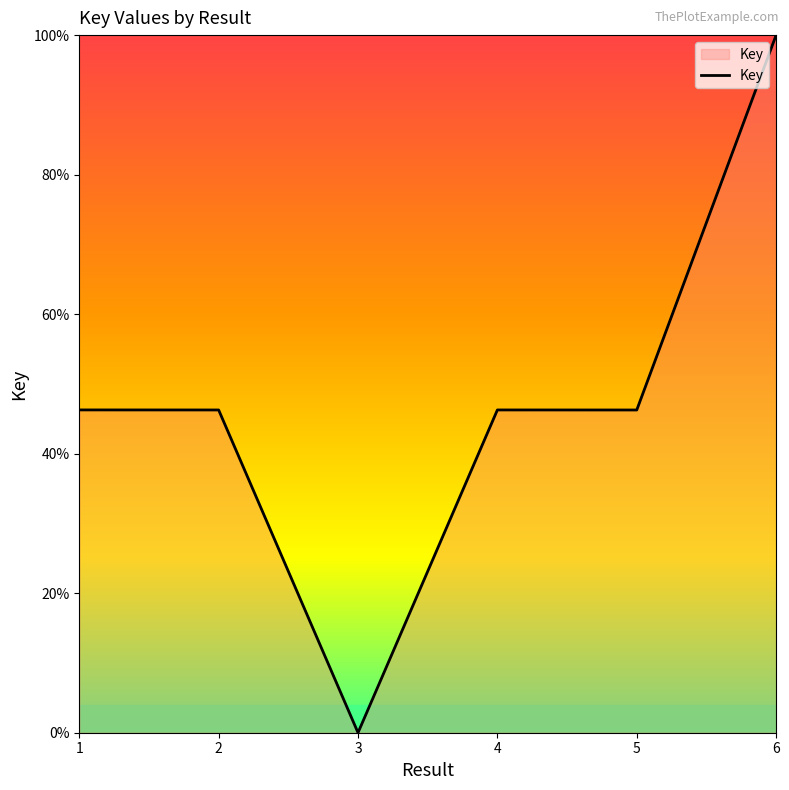

What is the difference between the maximum and second lowest values?

53.7